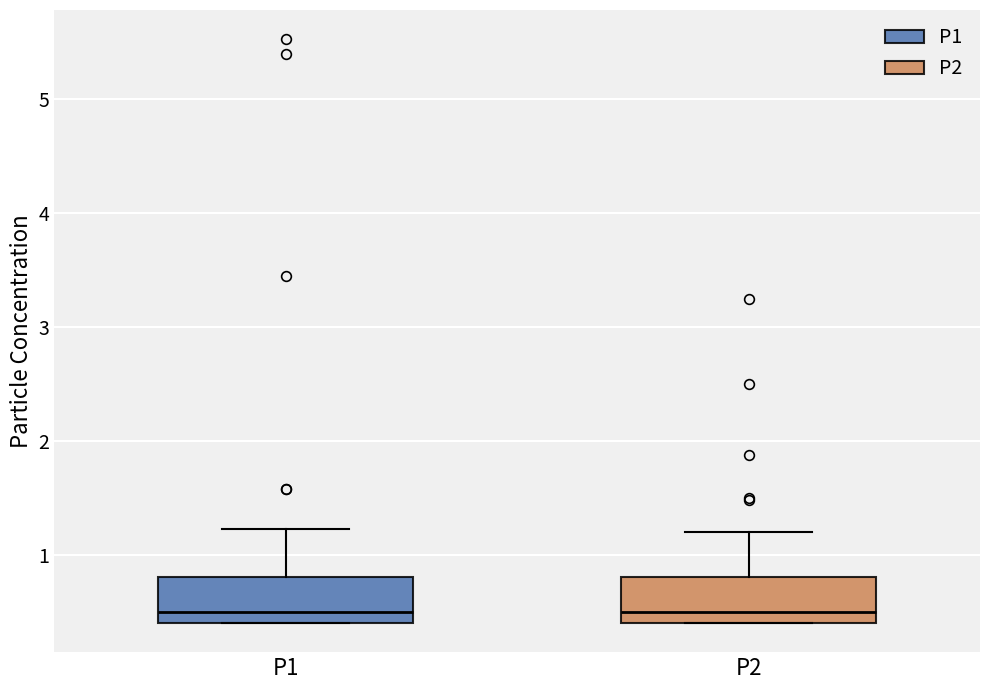

Where does the median line of the box for P2 sit on the y-axis? The values are not printed on the chart, so give them approximately, as read against the axis.

0.5